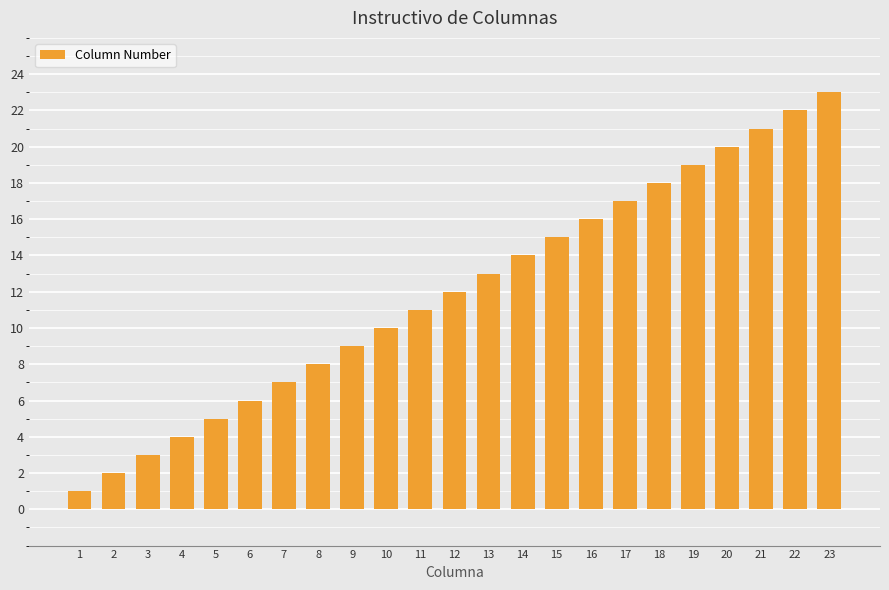

At which label is the value closest to 12?

12